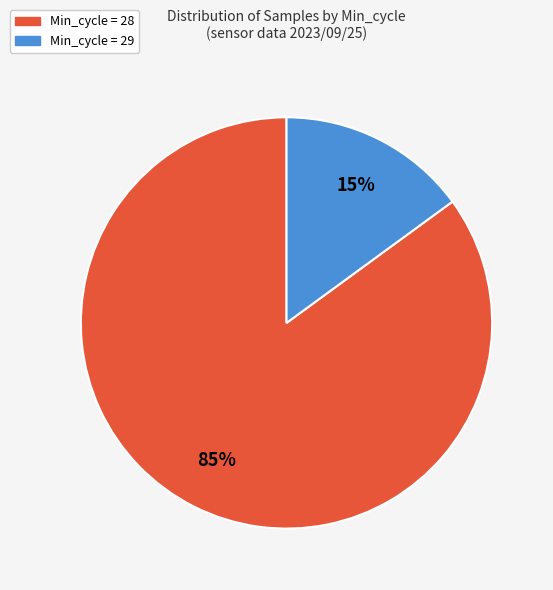

To the nearest percent, what is the difference between the largest and smallest slice percentages?

70%